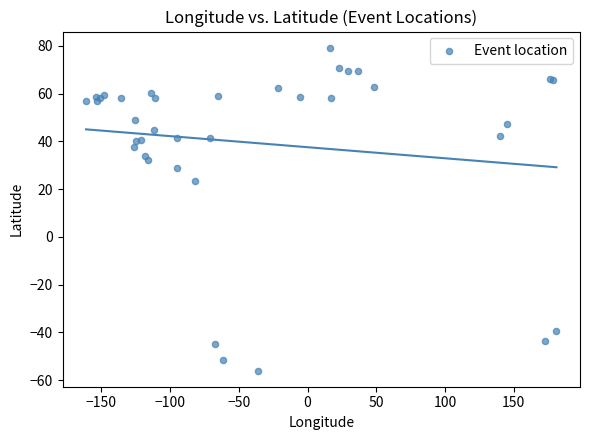

What Y value in the scatter plot is closest to 11?

23.2